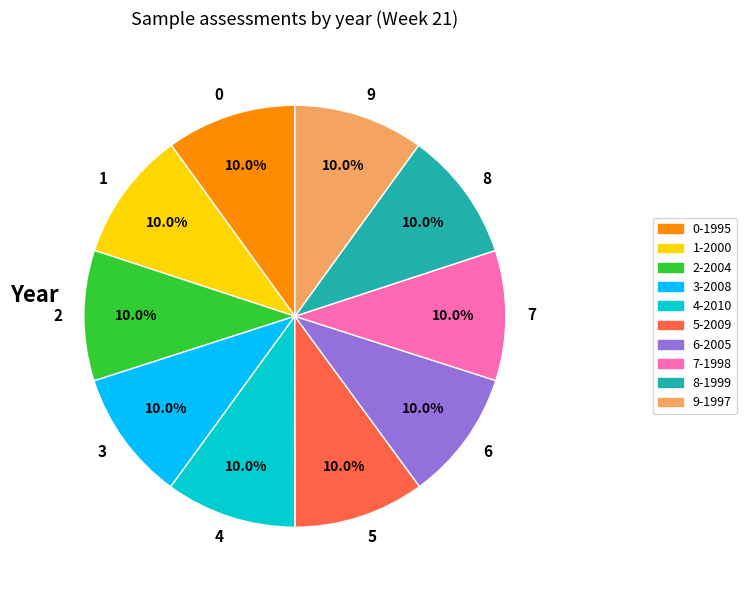

Does 2-2004 account for over 50% of the chart?

No